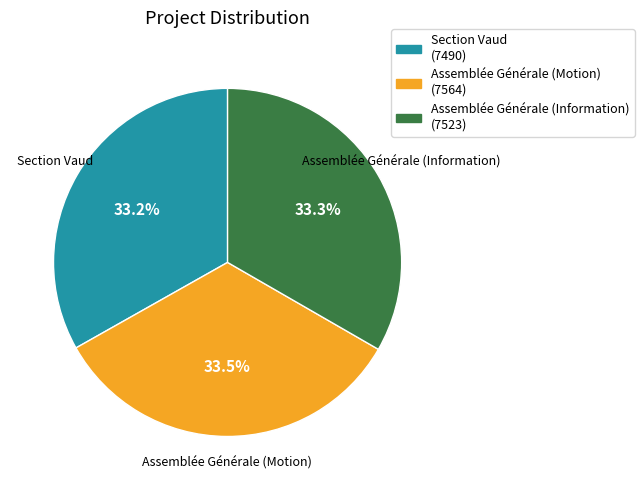

How many segments does this pie chart have?

3